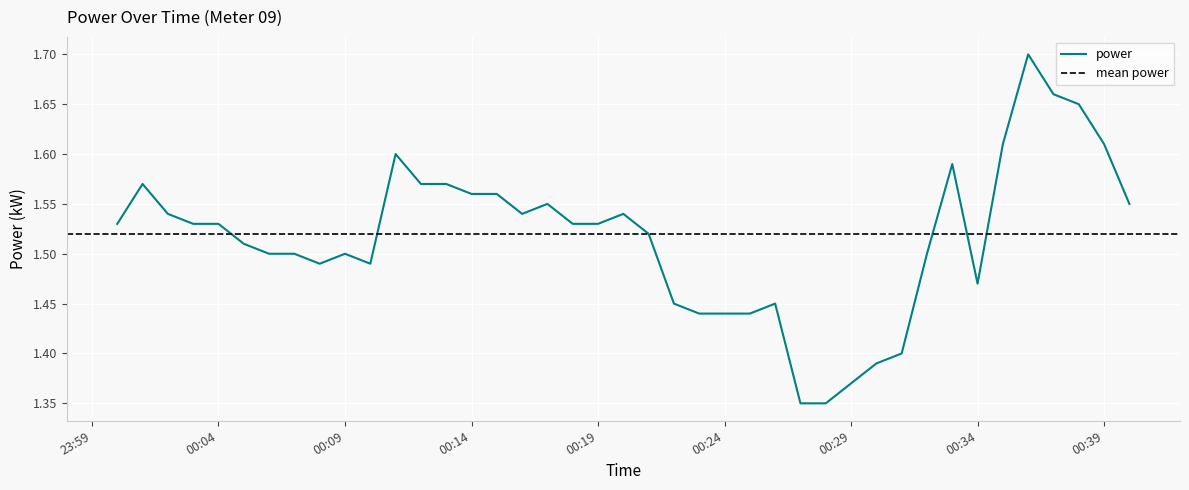

At which category does the chart reach its peak across all series?

2021-05-30T00:36:00